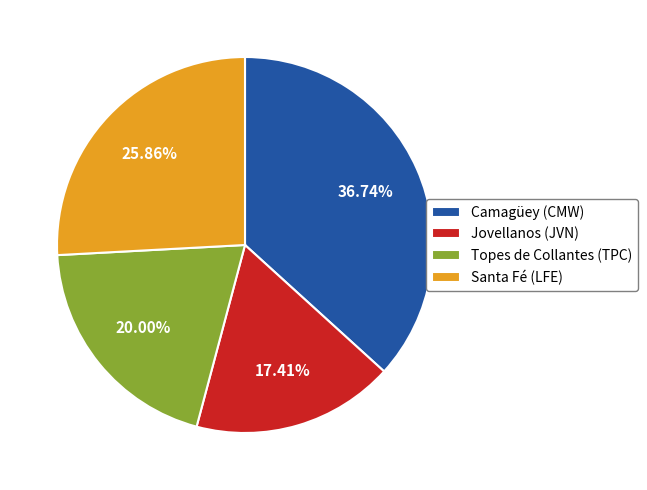

What is the largest slice in the pie chart?

Camagüey (CMW)